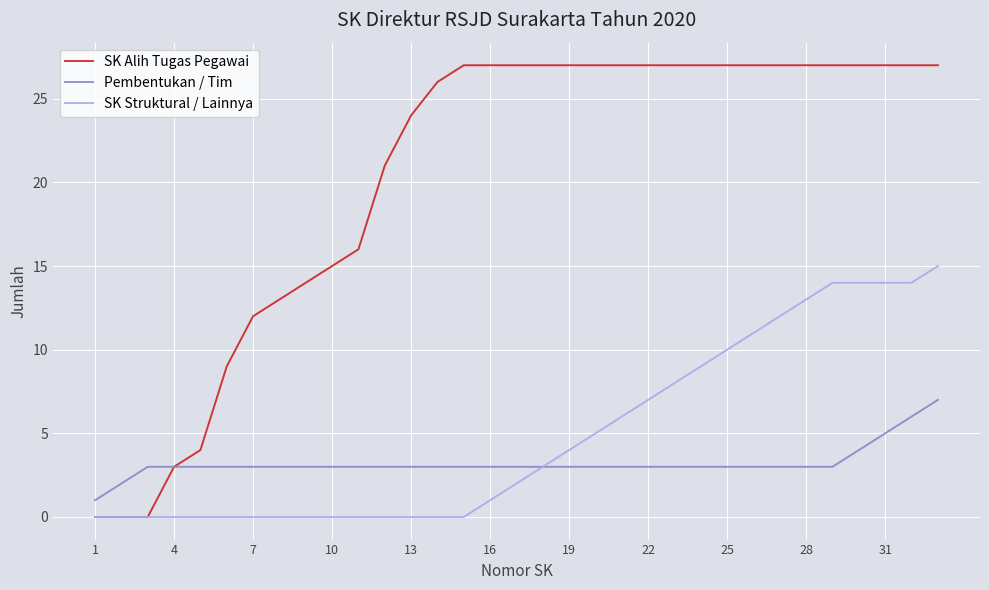

What is the maximum value shown in the chart?

27